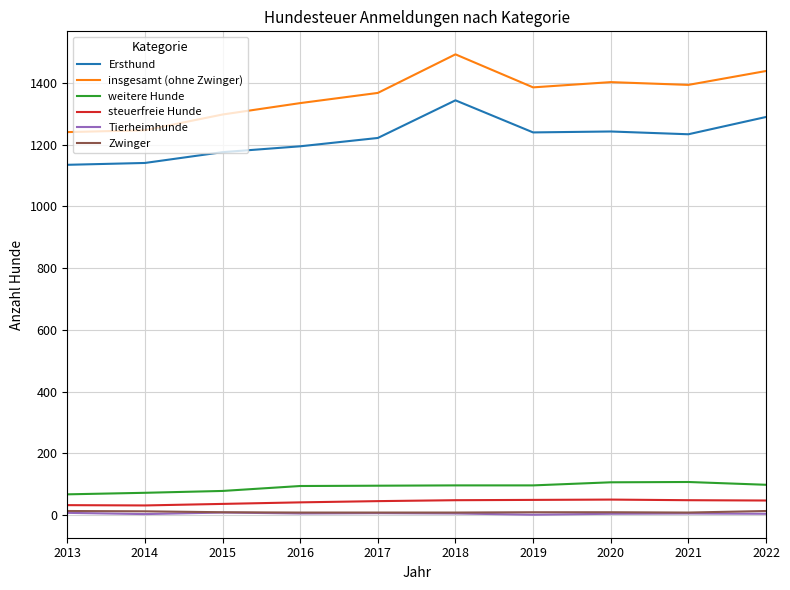

At which label does insgesamt (ohne Zwinger) reach its peak?

2018